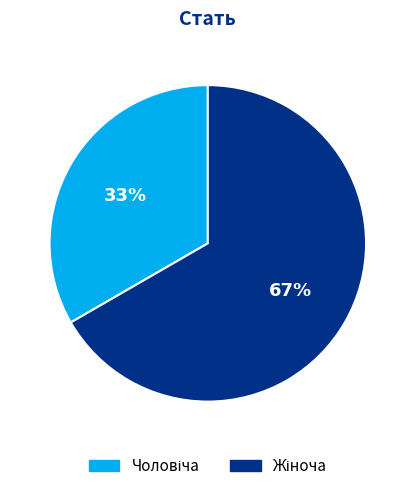

To the nearest percent, what is the average slice percentage?

50%